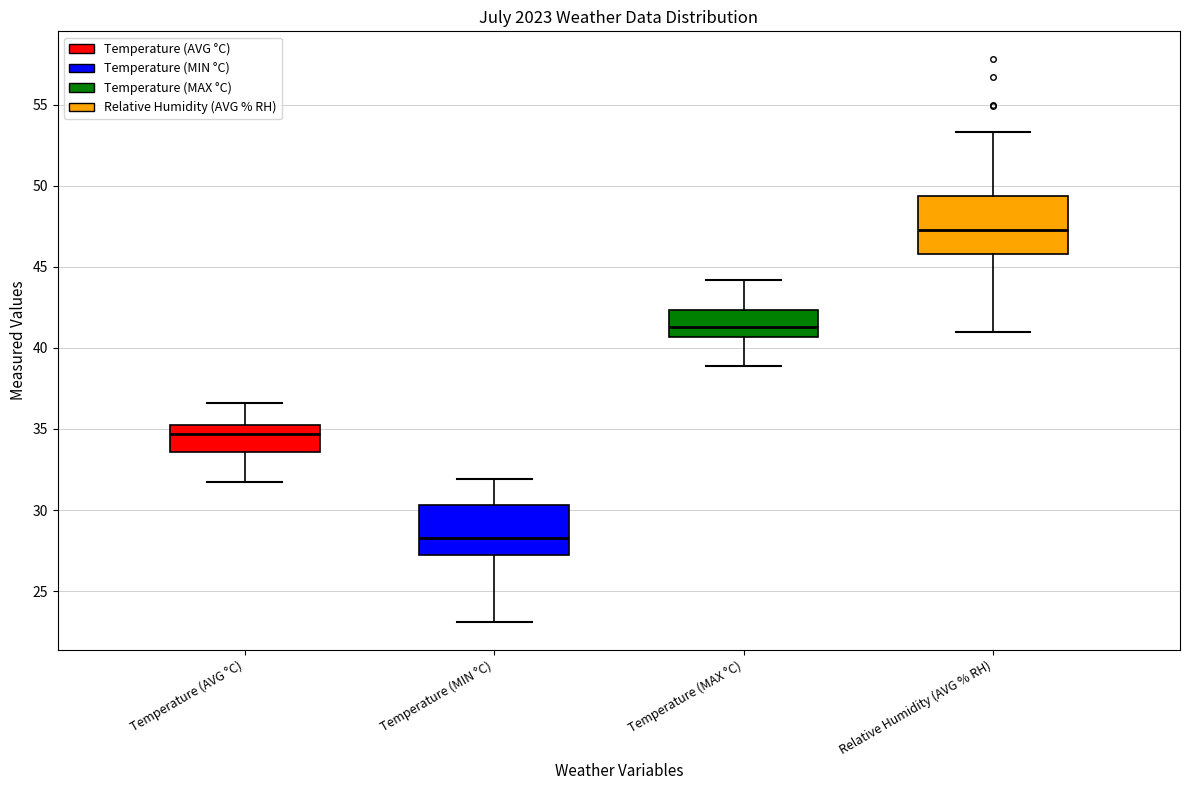

Reading left to right, read every box against the y-axis: the position of its median line, the range the box covers, and the ends of its whiskers. The values are not printed on the chart, so give them approximately, as read against the axis.

Temperature (AVG °C): median 34.5, box 33.5 to 35.5, whiskers 31.5 to 36.5
Temperature (MIN °C): median 28.5, box 27.5 to 30.5, whiskers 23.0 to 32.0
Temperature (MAX °C): median 41.5, box 40.5 to 42.5, whiskers 39.0 to 44.0
Relative Humidity (AVG % RH): median 47.5, box 46.0 to 49.5, whiskers 41.0 to 53.5